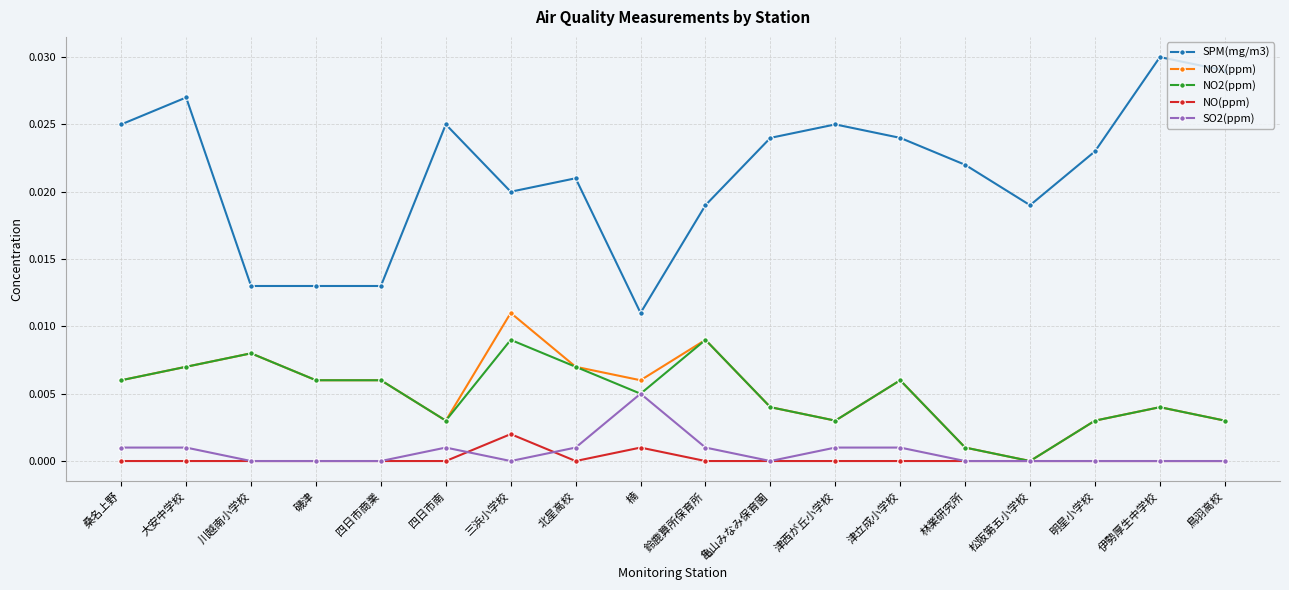

What is the label of the 14th point from the left?

林業研究所